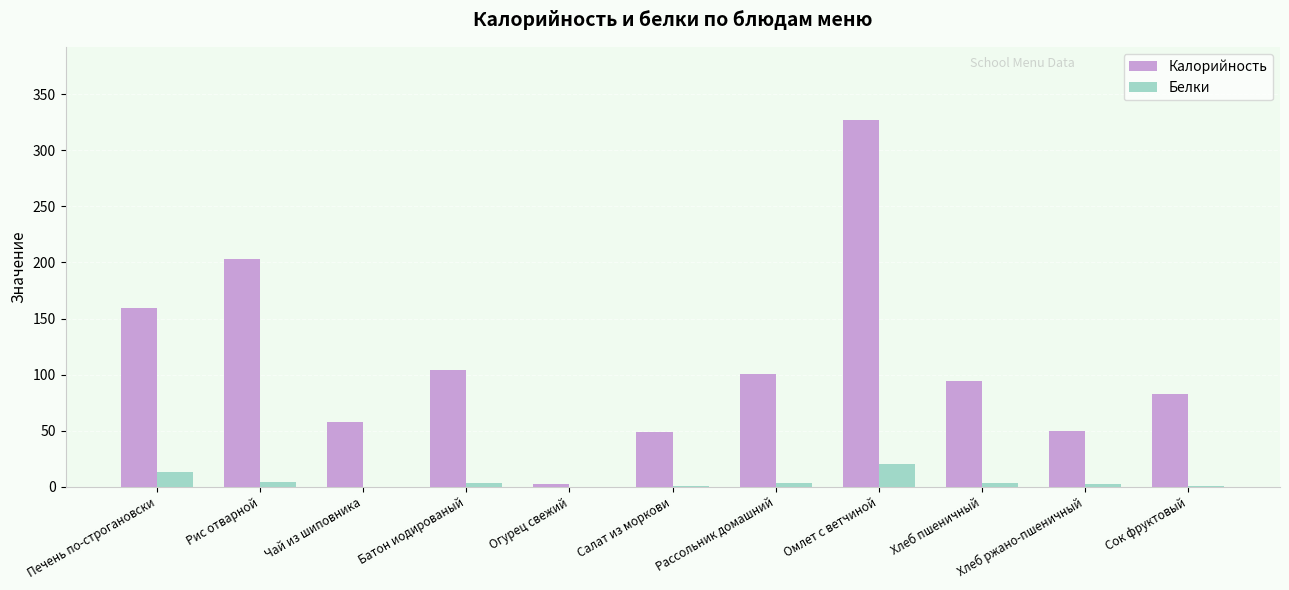

What is the sum of all Калорийность values?

1230.4